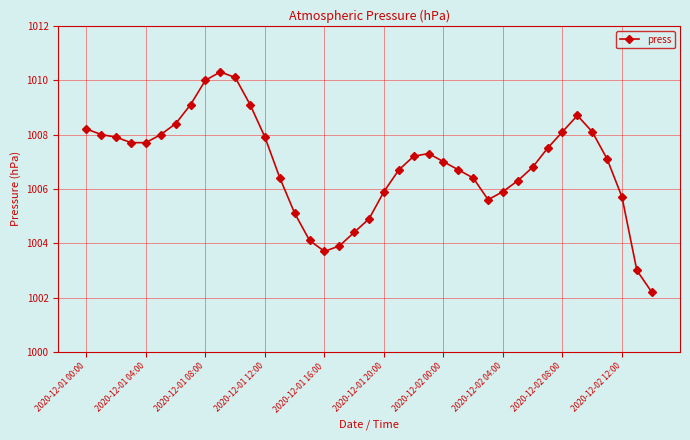

What is the smallest value displayed?

1002.2